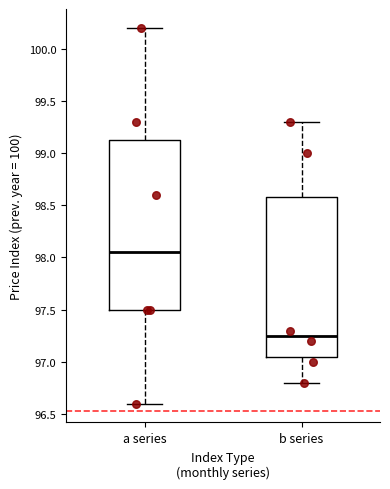

Reading left to right, read every box against the y-axis: the position of its median line, the range the box covers, and the ends of its whiskers. The values are not printed on the chart, so give them approximately, as read against the axis.

a series: median 98.05, box 97.50 to 99.15, whiskers 96.60 to 100.20
b series: median 97.25, box 97.05 to 98.60, whiskers 96.80 to 99.30